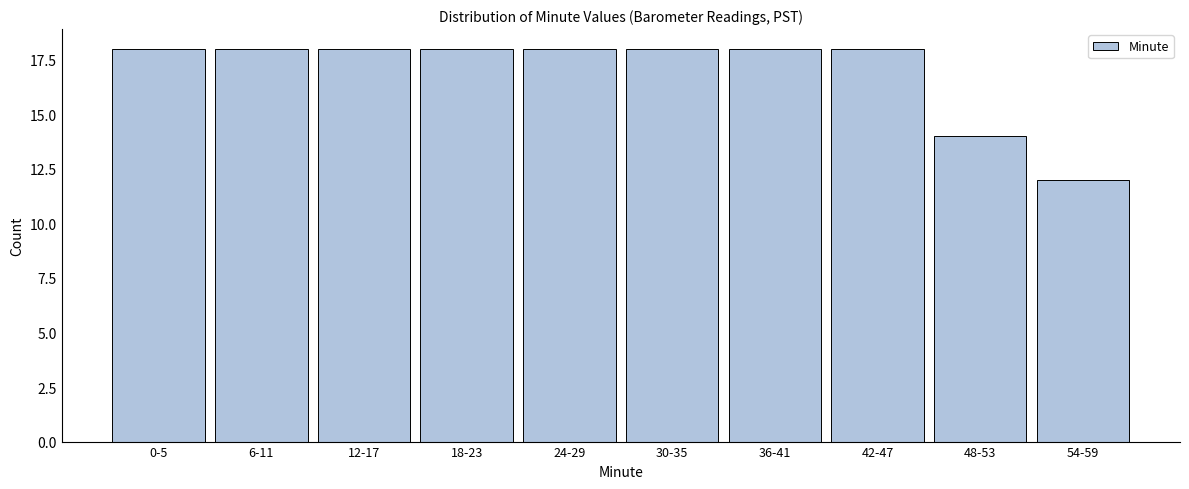

Reading left to right, what are all the values shown in this chart?

18	18	18	18	18	18	18	18	14	12